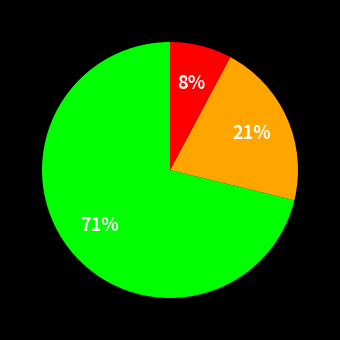

To the nearest percent, what is the average slice percentage?

33%